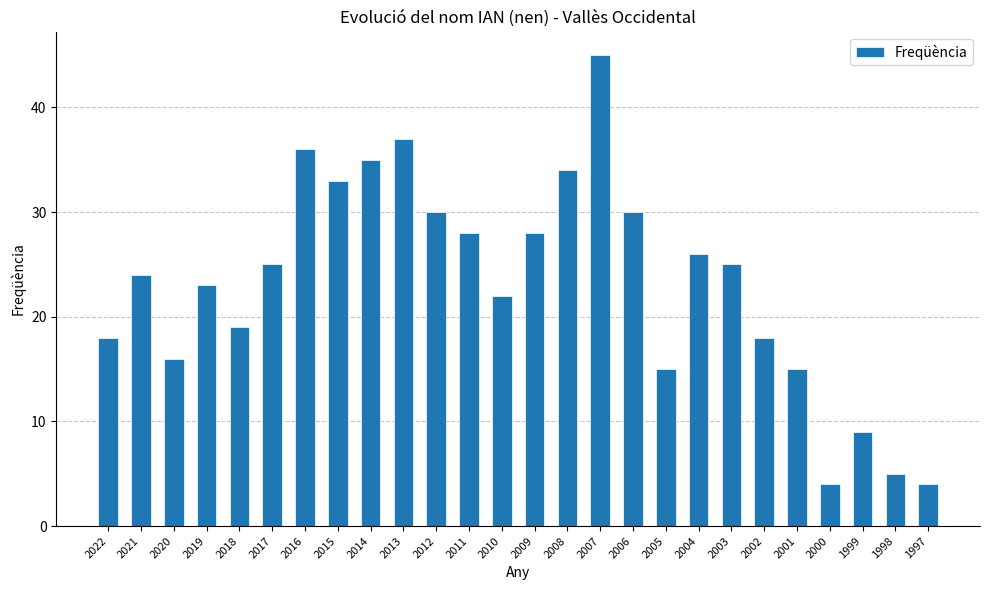

Reading left to right, extract all data points from this chart.

18	24	16	23	19	25	36	33	35	37	30	28	22	28	34	45	30	15	26	25	18	15	4	9	5	4